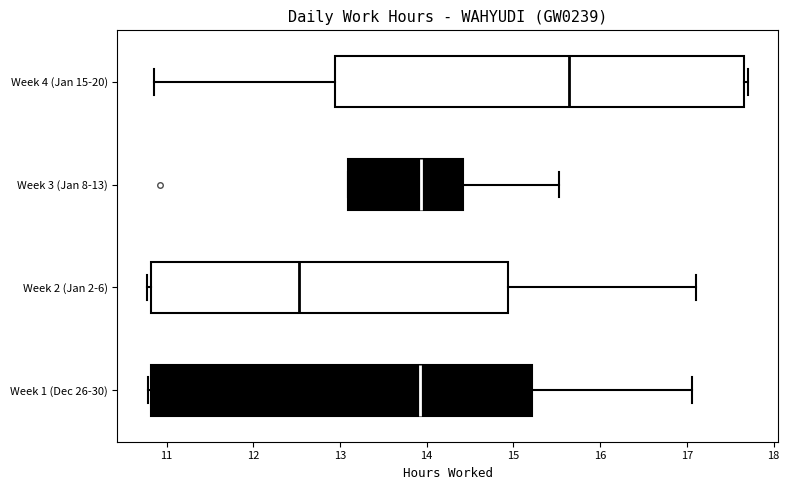

Comparing the boxes themselves (not the whiskers), which one is the widest?

Week 4 (Jan 15-20)